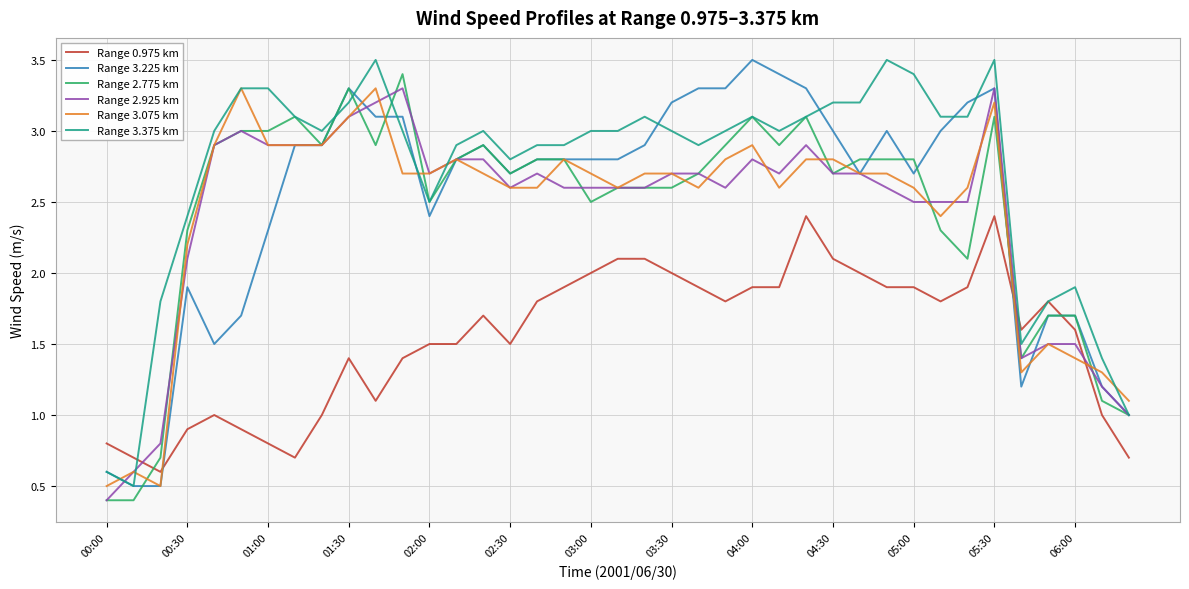

Which series ends up on top after the final intersection of Range 0.975 km and Range 2.925 km?

Range 2.925 km